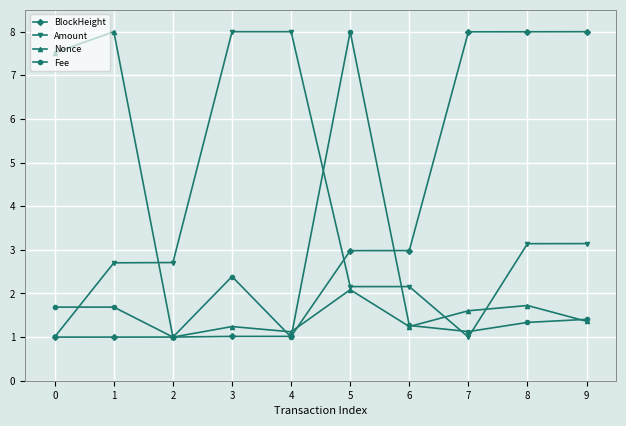

What is the difference between the maximum and minimum values in the BlockHeight series?

7.0